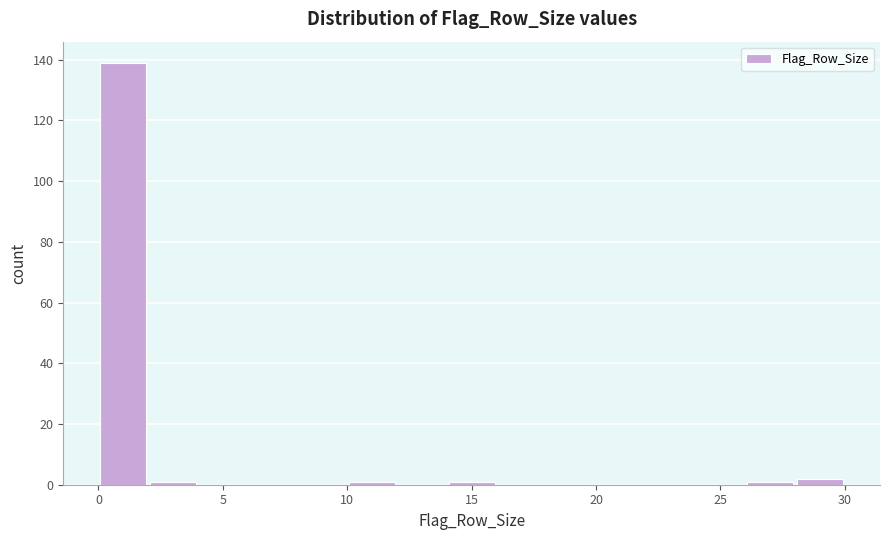

Reading left to right, transcribe this chart: for each bar, give the range it covers on the x-axis and its height. The values are not printed on the chart, so give them approximately, as read against the axis.

0 to 2: 140
2 to 4: under 2
4 to 6: 0
6 to 8: 0
8 to 10: 0
10 to 12: under 2
12 to 14: 0
14 to 16: under 2
16 to 18: 0
18 to 20: 0
20 to 22: 0
22 to 24: 0
24 to 26: 0
26 to 28: under 2
28 to 30: 2